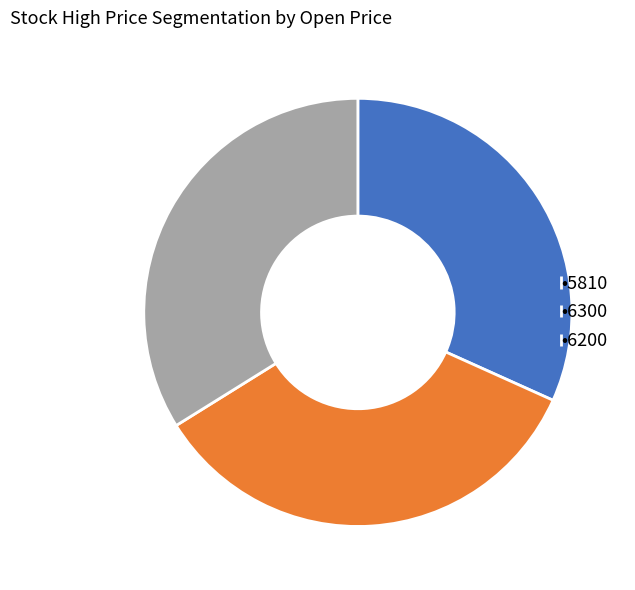

Which has a higher value, •6300 or •6200?

•6300